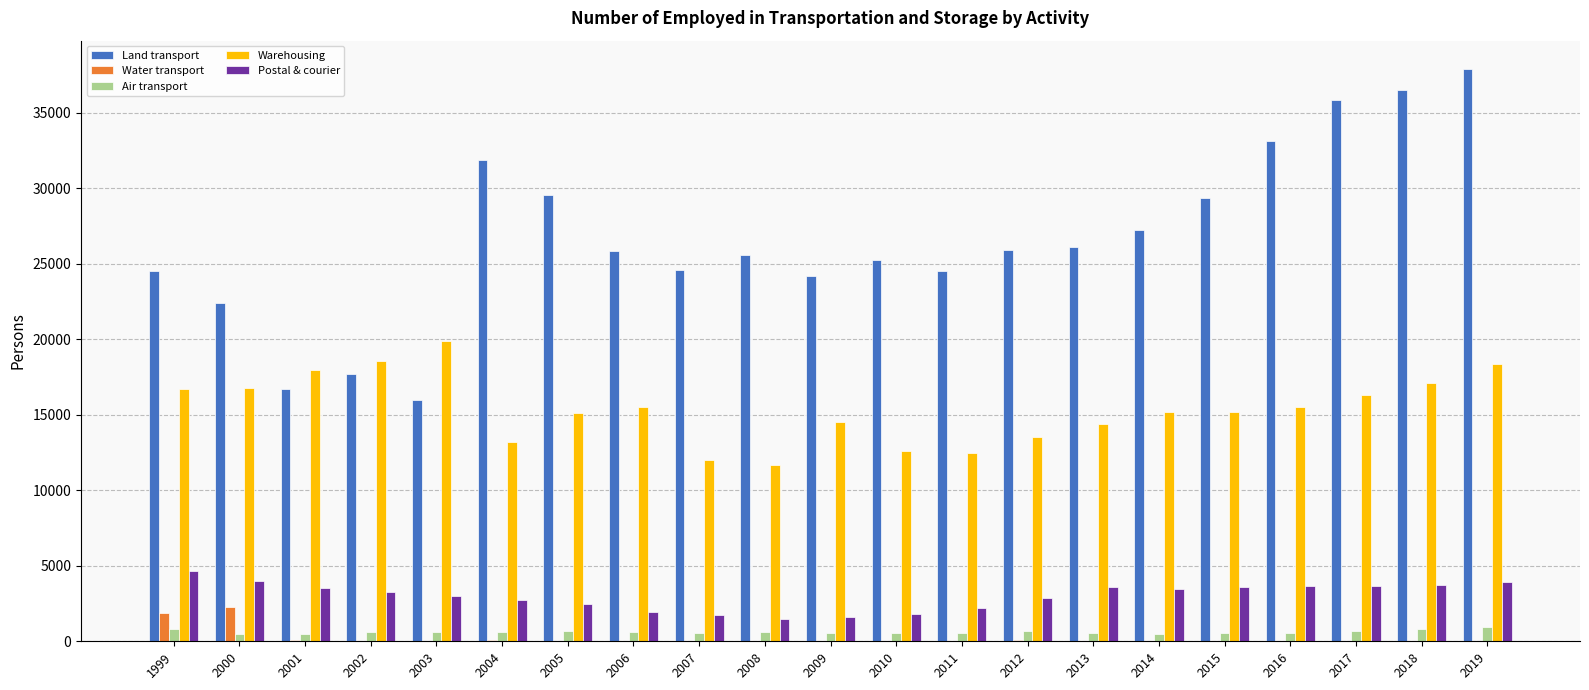

How many distinct data groups are displayed?

5